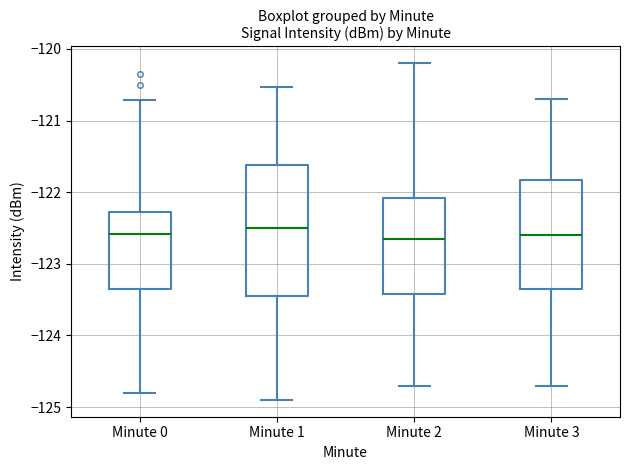

Reading left to right, read every box against the y-axis: the position of its median line, the range the box covers, and the ends of its whiskers. The values are not printed on the chart, so give them approximately, as read against the axis.

Minute 0: median -122.6, box -123.3 to -122.3, whiskers -124.8 to -120.7
Minute 1: median -122.5, box -123.4 to -121.6, whiskers -124.9 to -120.5
Minute 2: median -122.6, box -123.4 to -122.1, whiskers -124.7 to -120.2
Minute 3: median -122.6, box -123.3 to -121.8, whiskers -124.7 to -120.7